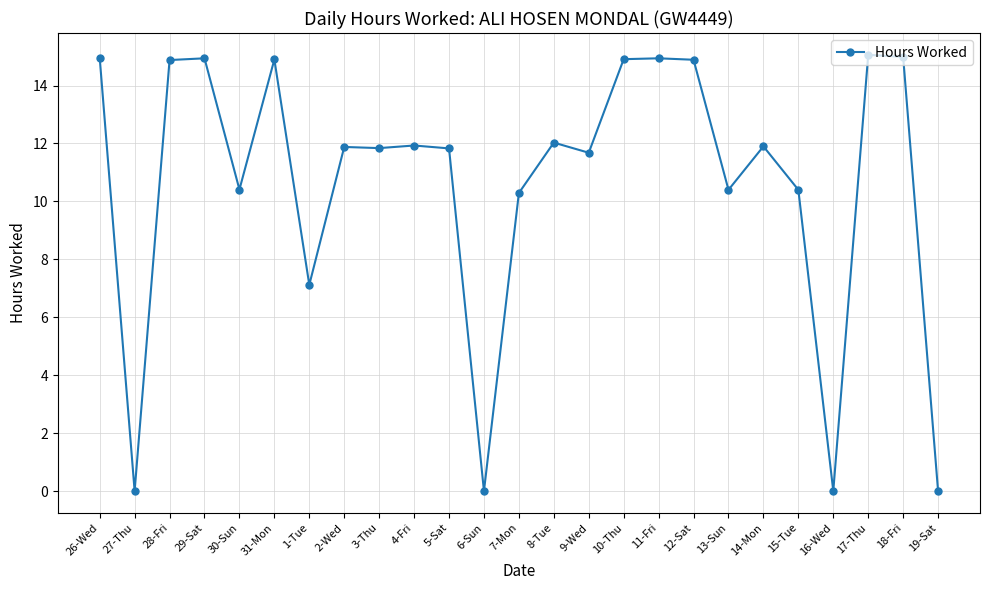

What is the maximum value shown in the chart?

15.1